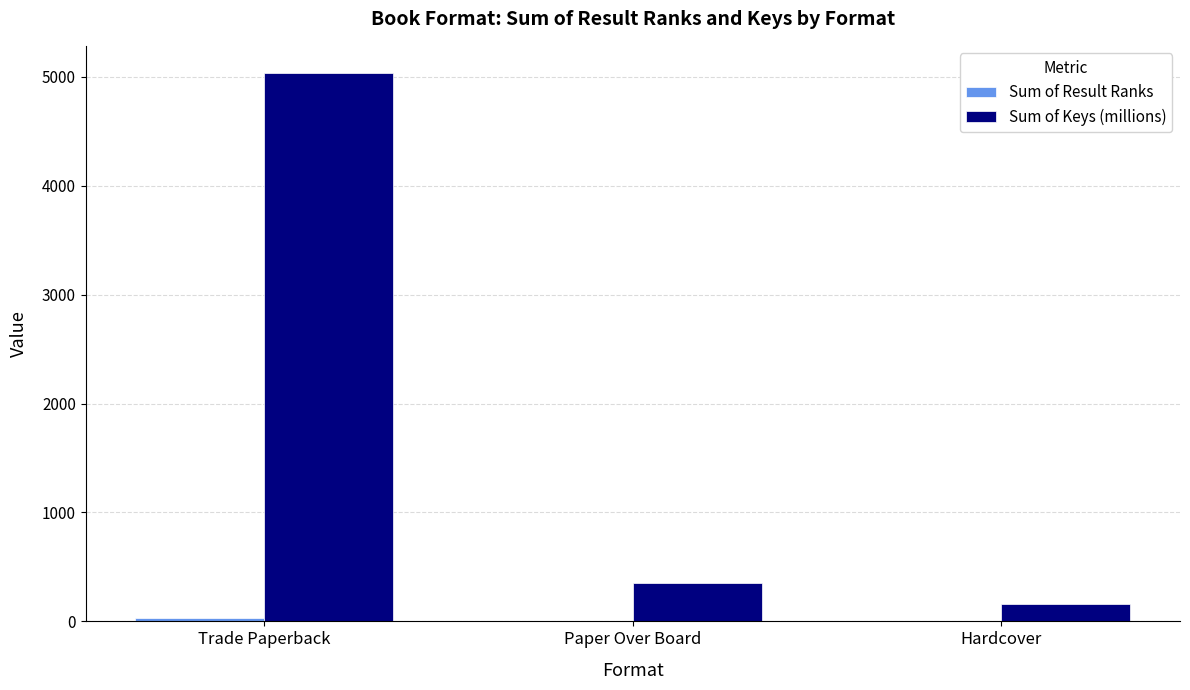

At which category is the sum across all series the highest?

Trade Paperback